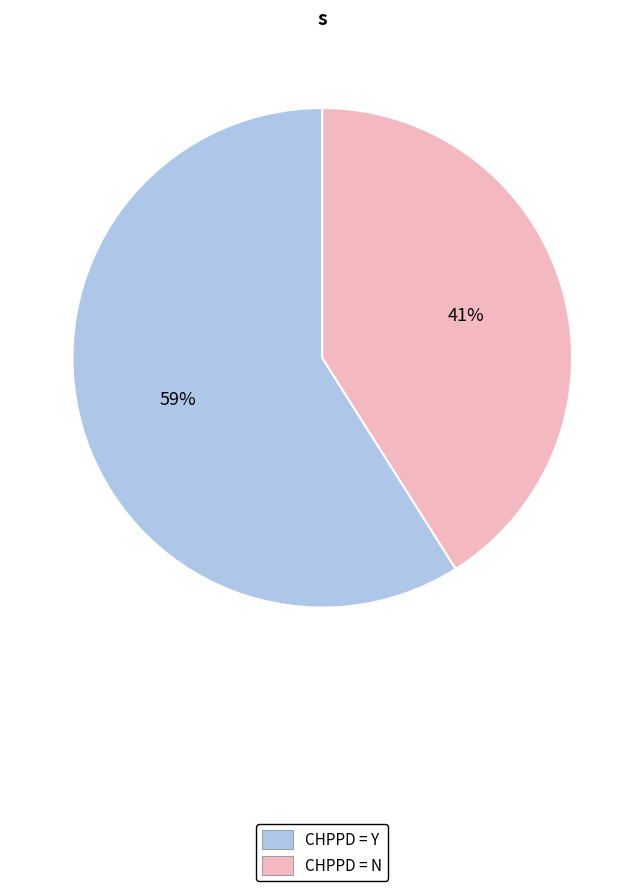

Between CHPPD = N and CHPPD = Y, which is larger?

CHPPD = Y